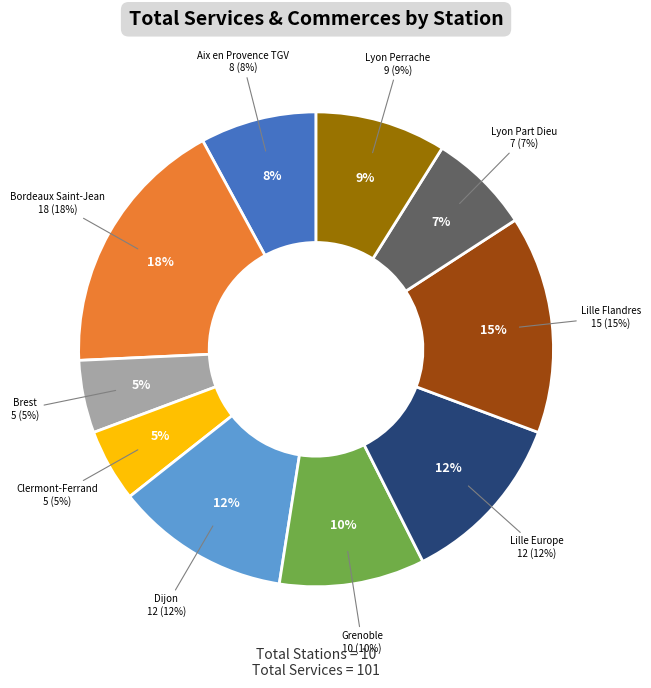

To the nearest percent, what is the difference between the Clermont-Ferrand and Lille Flandres slice percentages?

10%